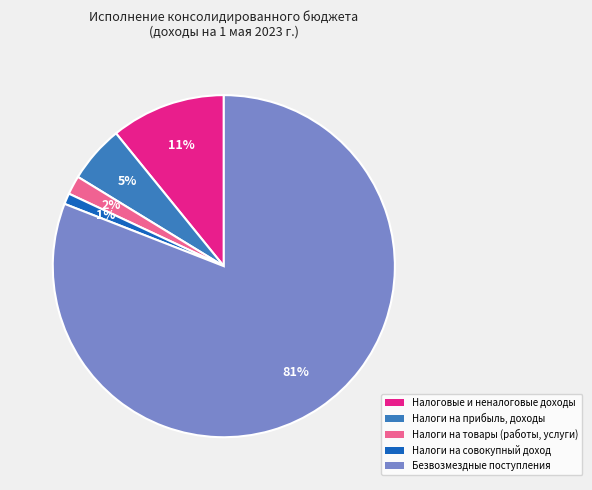

Which slice represents more than half of the pie?

Безвозмездные поступления